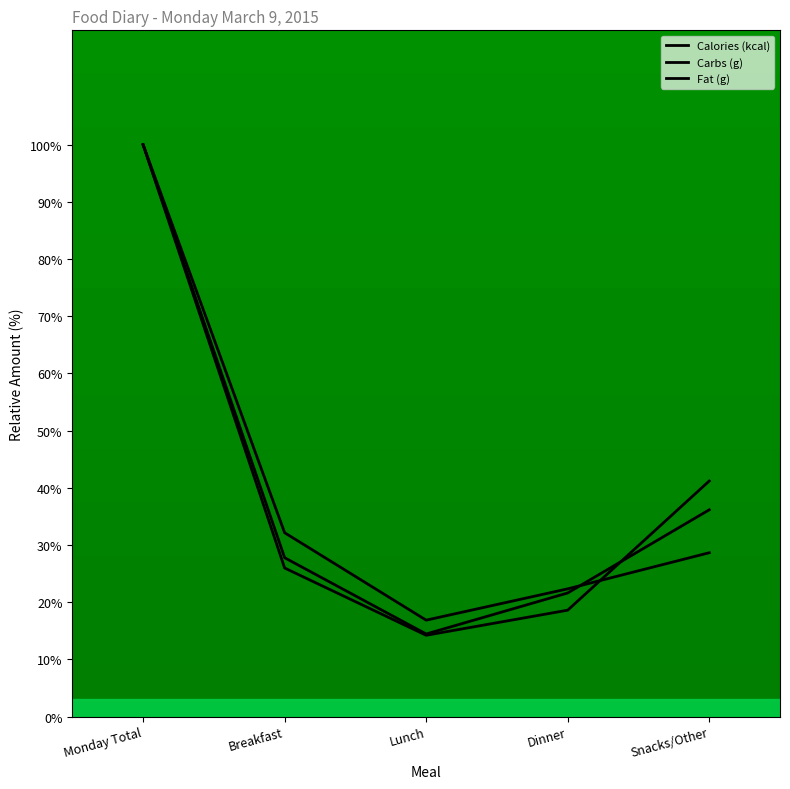

What is the spread (max minus min) of values at Lunch?

2.6